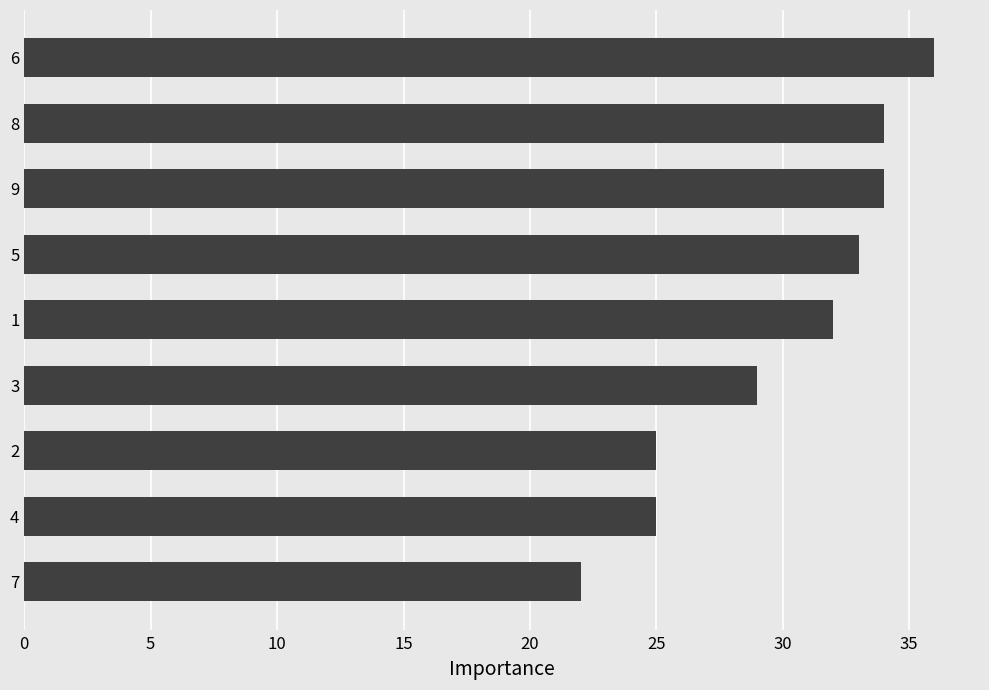

What is the minimum value shown in the chart?

22